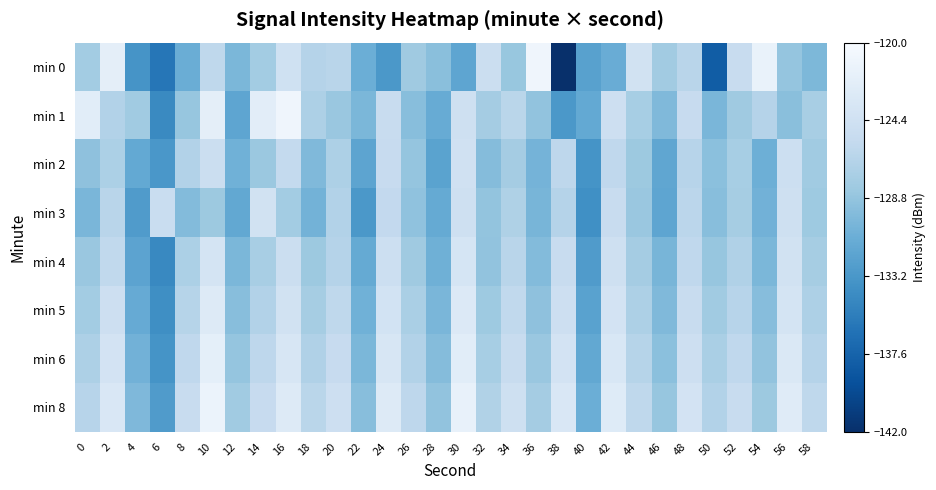

Reading left to right, transcribe all the data shown in this chart.

min 0: 0=-127.9	2=-122.1	4=-133.5	6=-136.1	8=-131.0	10=-126.0	12=-130.1	14=-127.8	16=-124.4	18=-126.6	20=-126.4	22=-130.9	24=-133.1	26=-128.1	28=-129.3	30=-131.8	32=-124.9	34=-128.6	36=-120.9	38=-142.0	40=-132.2	42=-131.1	44=-124.2	46=-127.9	48=-126.4	50=-138.2	52=-125.2	54=-121.5	56=-128.7	58=-130.0
min 1: 0=-122.4	2=-126.9	4=-128.1	6=-134.4	8=-128.6	10=-122.1	12=-131.8	14=-122.2	16=-120.9	18=-127.2	20=-128.5	22=-130.1	24=-125.3	26=-129.4	28=-131.2	30=-124.6	32=-127.8	34=-126.3	36=-128.9	38=-133.1	40=-131.5	42=-124.7	44=-127.6	46=-129.8	48=-125.4	50=-130.2	52=-128.1	54=-126.7	56=-129.3	58=-127.5
min 2: 0=-129.1	2=-127.3	4=-131.5	6=-133.2	8=-126.8	10=-124.9	12=-130.7	14=-128.4	16=-125.6	18=-129.8	20=-127.2	22=-131.9	24=-125.4	26=-128.7	28=-132.1	30=-124.3	32=-129.6	34=-127.8	36=-130.4	38=-126.1	40=-133.5	42=-125.9	44=-128.3	46=-131.7	48=-126.5	50=-129.2	52=-127.6	54=-130.9	56=-124.8	58=-128.0
min 3: 0=-130.2	2=-126.4	4=-132.8	6=-125.1	8=-129.7	10=-128.3	12=-131.6	14=-124.2	16=-127.9	18=-130.5	20=-126.8	22=-133.1	24=-125.7	26=-129.0	28=-131.4	30=-124.6	32=-128.8	34=-127.1	36=-130.3	38=-126.7	40=-133.9	42=-125.3	44=-128.5	46=-131.8	48=-126.2	50=-129.4	52=-127.7	54=-130.6	56=-124.5	58=-128.2
min 4: 0=-128.5	2=-125.8	4=-132.0	6=-134.5	8=-127.3	10=-123.8	12=-130.1	14=-127.5	16=-124.9	18=-128.3	20=-126.7	22=-131.4	24=-124.8	26=-128.1	28=-130.8	30=-123.7	32=-128.9	34=-126.4	36=-129.7	38=-125.3	40=-132.8	42=-124.6	44=-127.8	46=-130.3	48=-125.9	50=-128.6	52=-127.0	54=-130.1	56=-124.2	58=-127.7
min 5: 0=-127.9	2=-124.7	4=-131.3	6=-134.0	8=-126.6	10=-122.9	12=-129.4	14=-126.8	16=-124.2	18=-127.7	20=-126.0	22=-130.7	24=-124.1	26=-127.4	28=-130.2	30=-123.0	32=-128.2	34=-125.8	36=-129.1	38=-124.7	40=-132.2	42=-124.0	44=-127.2	46=-129.8	48=-125.3	50=-128.0	52=-126.5	54=-129.5	56=-123.8	58=-127.2
min 6: 0=-127.2	2=-124.0	4=-130.6	6=-133.5	8=-125.9	10=-122.0	12=-128.7	14=-126.1	16=-123.6	18=-127.0	20=-125.4	22=-130.1	24=-123.5	26=-126.8	28=-129.6	30=-122.4	32=-127.6	34=-125.2	36=-128.5	38=-124.0	40=-131.6	42=-123.4	44=-126.6	46=-129.2	48=-124.7	50=-127.4	52=-125.9	54=-128.9	56=-123.2	58=-126.7
min 8: 0=-126.5	2=-123.3	4=-129.9	6=-132.8	8=-125.2	10=-121.3	12=-128.0	14=-125.4	16=-122.9	18=-126.3	20=-124.7	22=-129.4	24=-122.8	26=-126.1	28=-128.9	30=-121.7	32=-126.9	34=-124.5	36=-127.8	38=-123.3	40=-131.0	42=-122.7	44=-126.0	46=-128.6	48=-124.0	50=-126.8	52=-125.3	54=-128.3	56=-122.6	58=-126.0